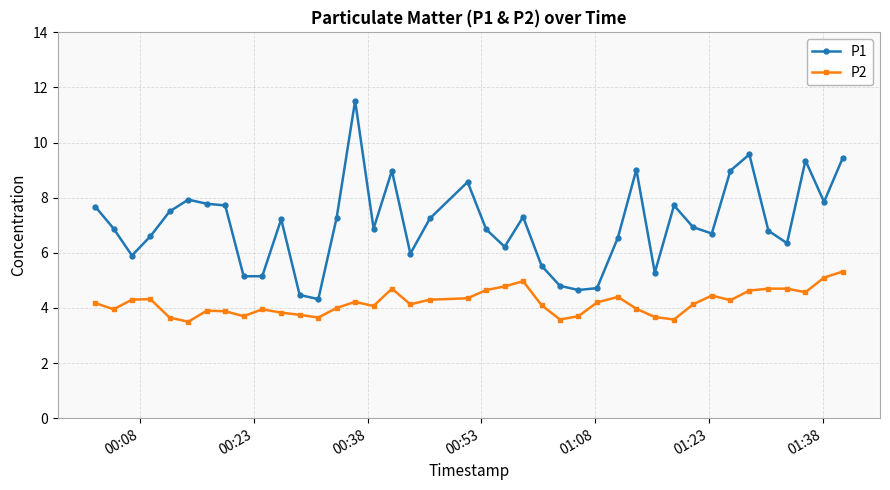

Which series has the largest total across all categories?

P1